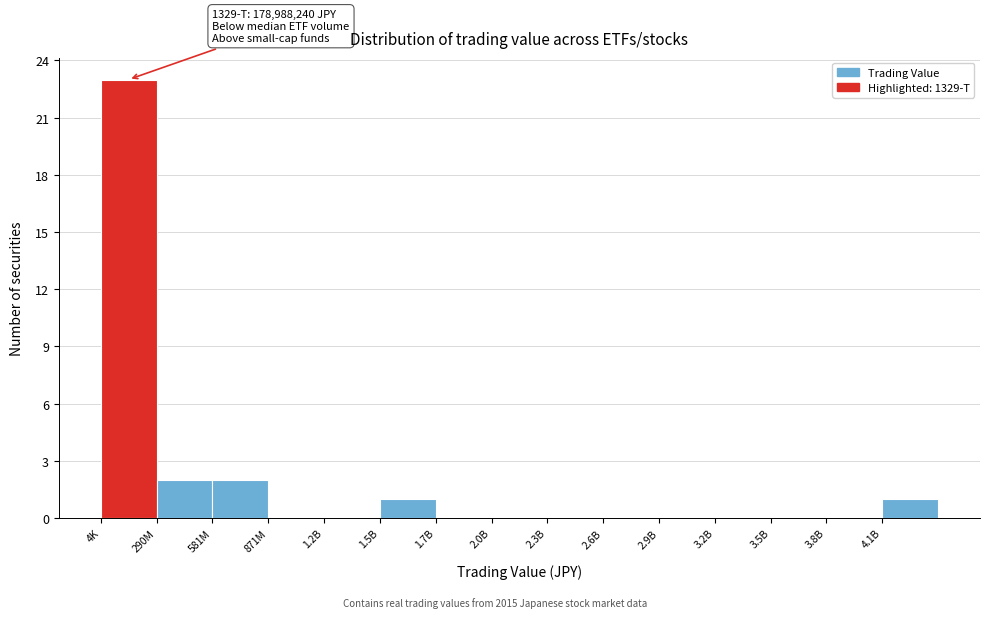

Reading right to left, list all the values displayed in this chart.

4.1B=1	3.8B=0	3.5B=0	3.2B=0	2.9B=0	2.6B=0	2.3B=0	2.0B=0	1.7B=0	1.5B=1	1.2B=0	871M=0	581M=2	290M=2	4K=23